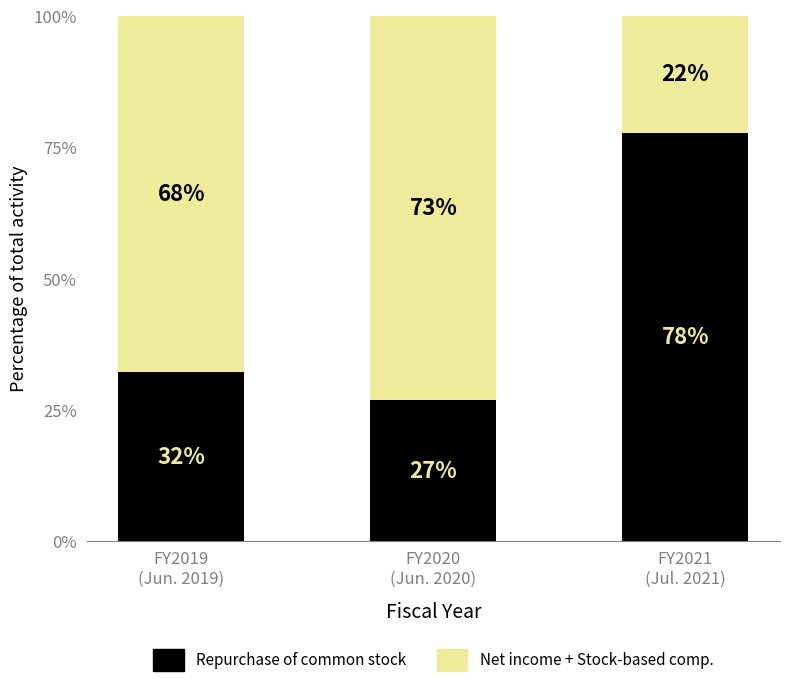

What is the highest value of the Repurchase of common stock series?

77.7